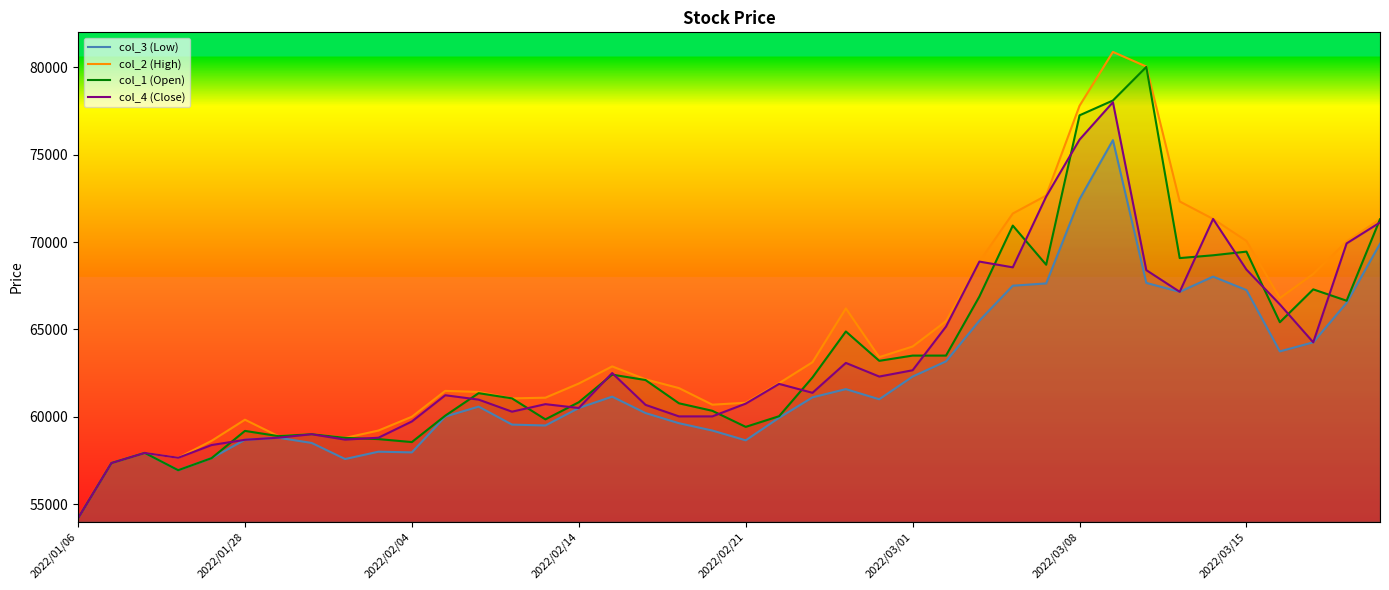

What are all the series names shown in the legend?

col_3 (Low), col_2 (High), col_1 (Open), col_4 (Close)